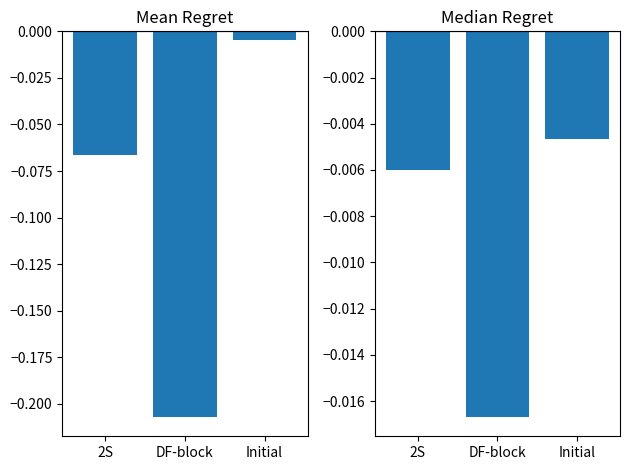

Reading right to left, transcribe all the data shown in this chart.

Mean Regret: -0.0	-0.2	-0.1
Median Regret: -0.0	-0.0	-0.0